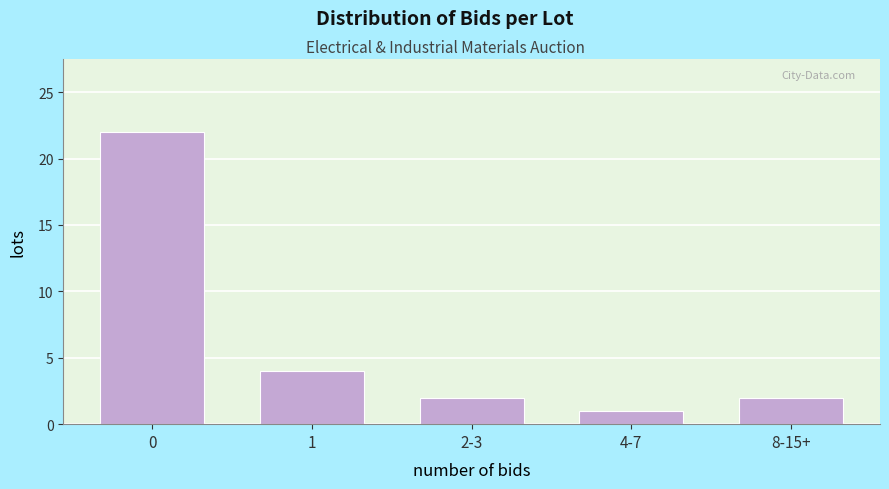

Reading left to right, extract all data points from this chart.

0=22	1=4	2-3=2	4-7=1	8-15+=2